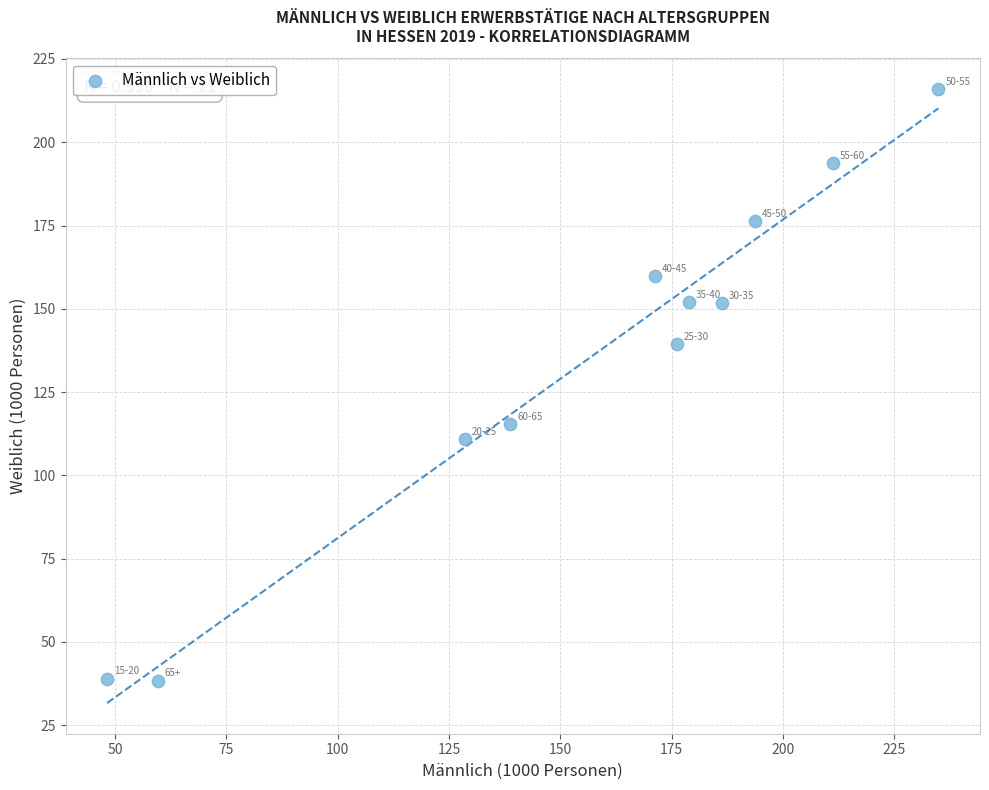

What is the range of X values (max minus min)?

186.7